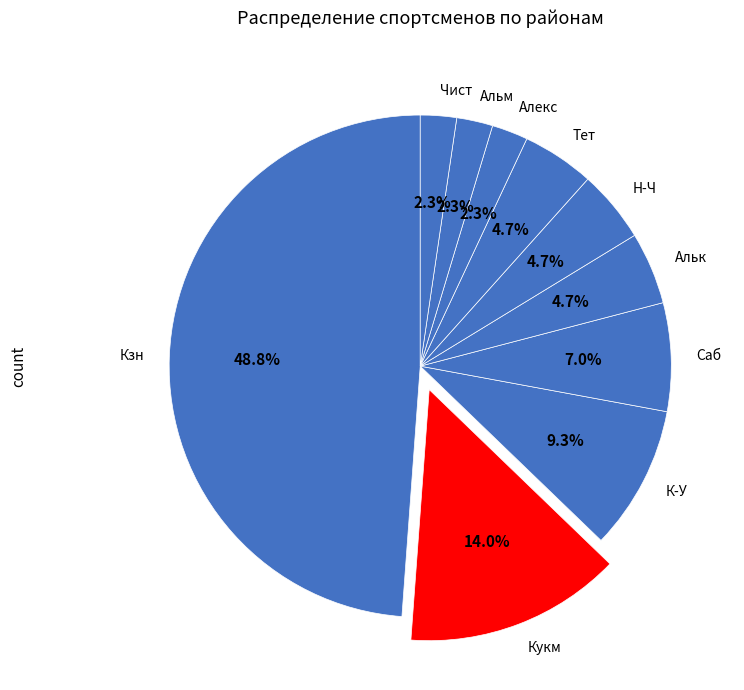

To the nearest percent, what portion does Чист represent?

2%